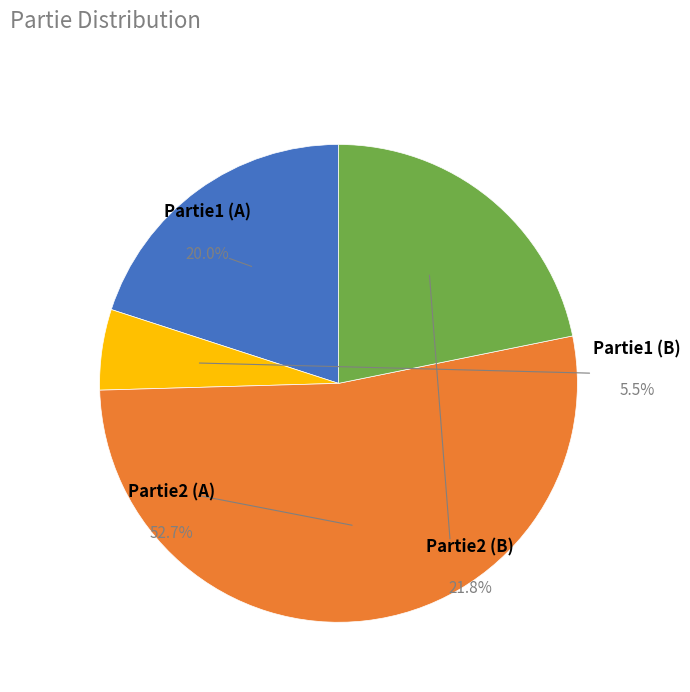

Which slice is the smallest?

Partie1 (B)